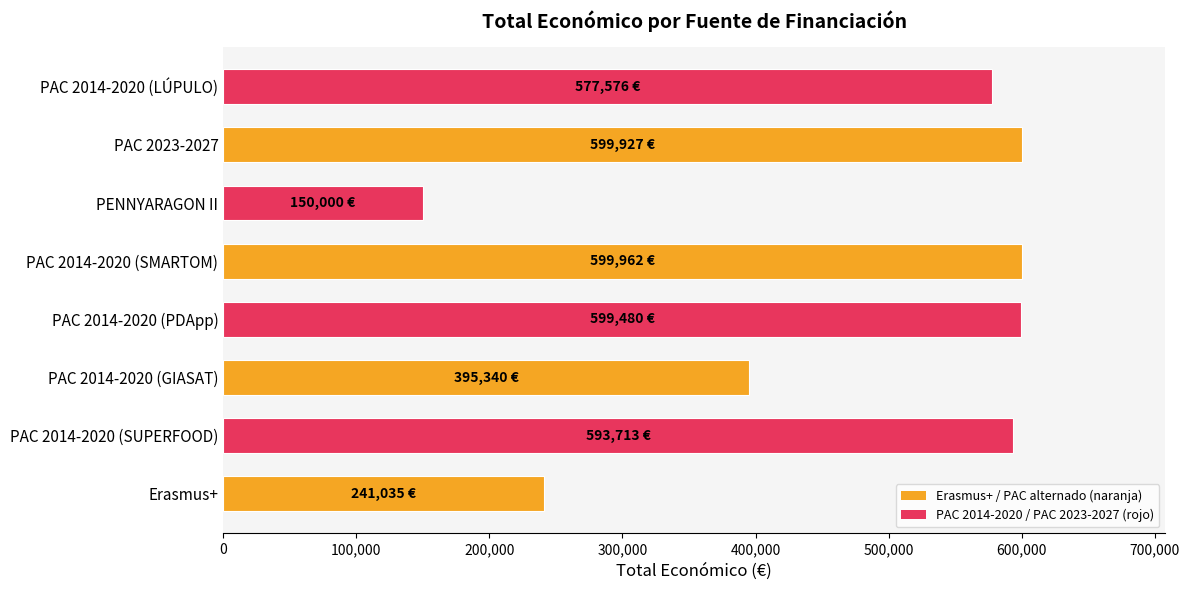

How many values are below 593713?

4